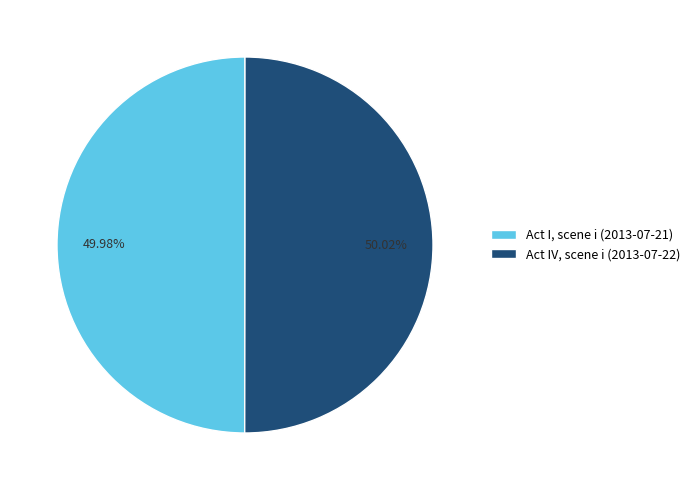

Do Act IV, scene i (2013-07-22) and Act I, scene i (2013-07-21) together represent more than half of the pie?

Yes